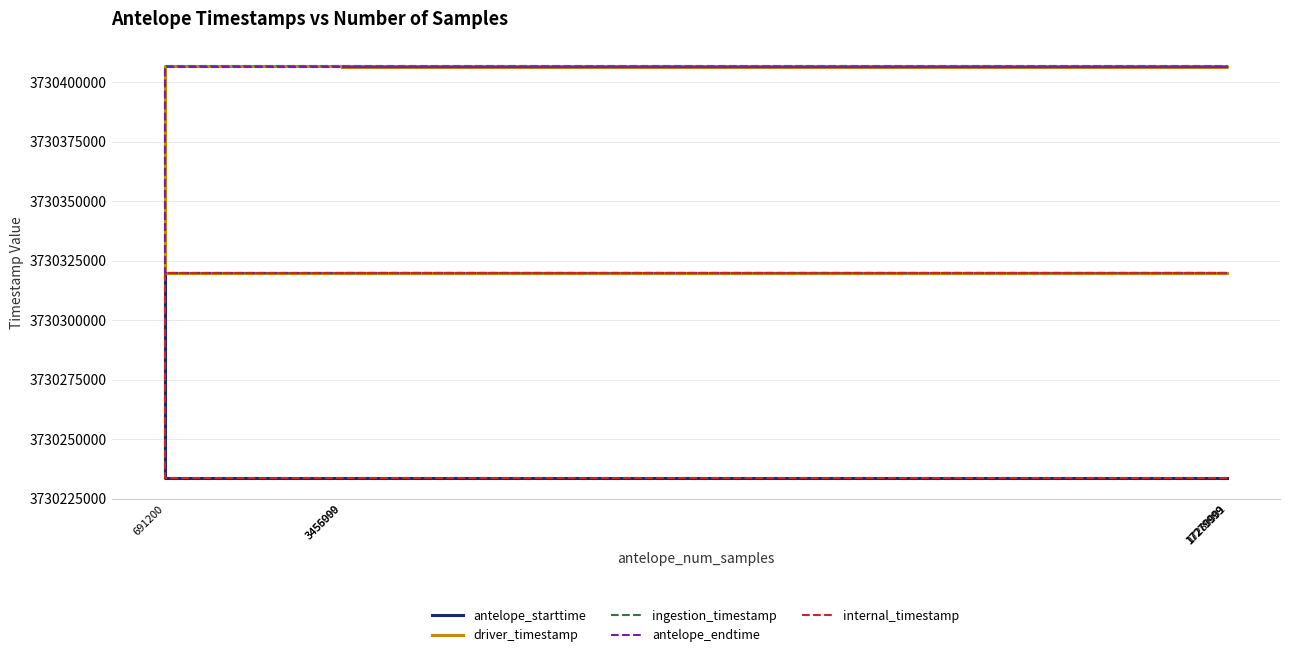

The value of antelope_starttime at 691200 is 3730320000.0. True or false?

True